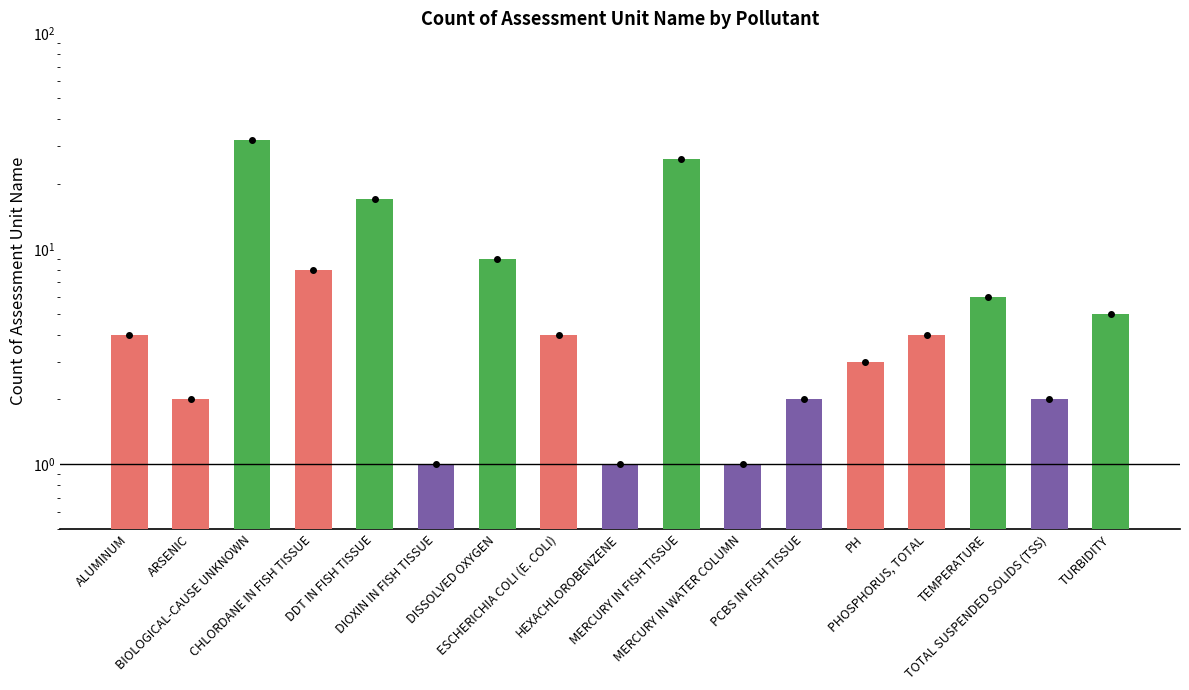

Reading left to right, list all the values displayed in this chart.

ALUMINUM=4	ARSENIC=2	BIOLOGICAL-CAUSE UNKNOWN=32	CHLORDANE IN FISH TISSUE=8	DDT IN FISH TISSUE=17	DIOXIN IN FISH TISSUE=1	DISSOLVED OXYGEN=9	ESCHERICHIA COLI (E. COLI)=4	HEXACHLOROBENZENE=1	MERCURY IN FISH TISSUE=26	MERCURY IN WATER COLUMN=1	PCBS IN FISH TISSUE=2	PH=3	PHOSPHORUS, TOTAL=4	TEMPERATURE=6	TOTAL SUSPENDED SOLIDS (TSS)=2	TURBIDITY=5